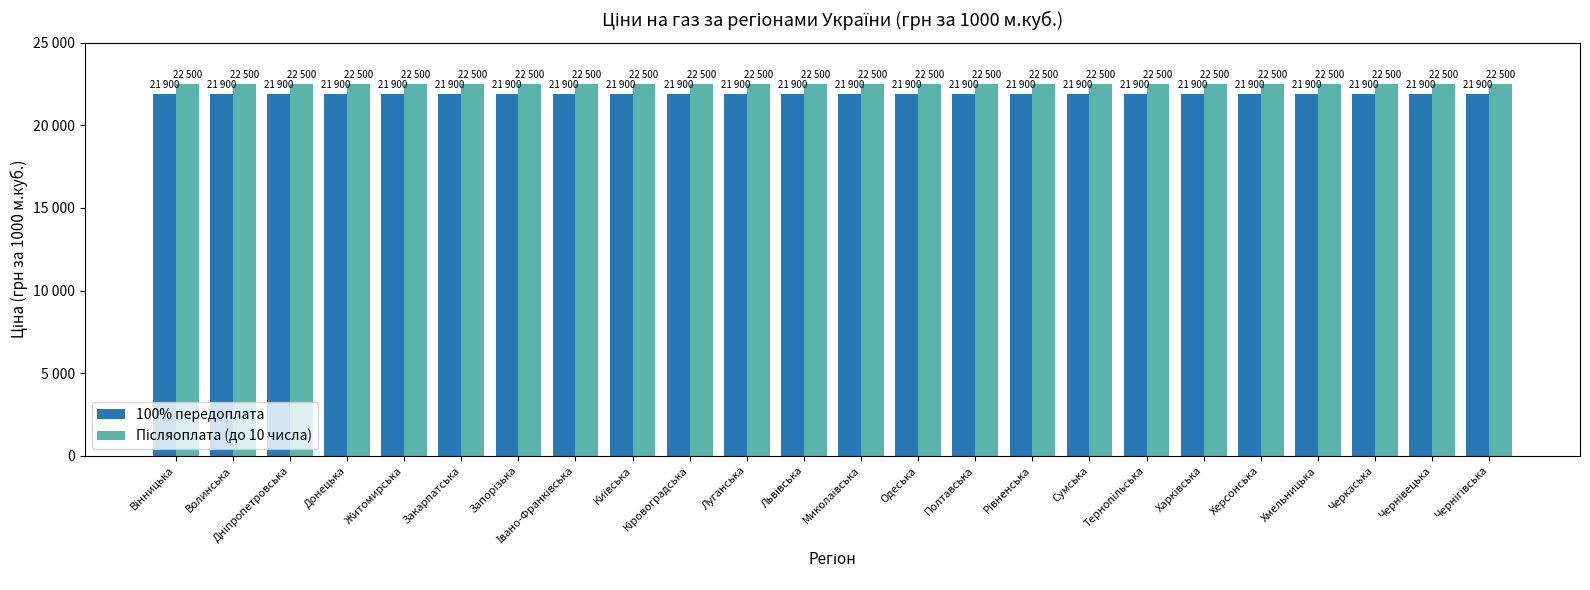

Between Волинська and Миколаївська, which is larger?

Волинська